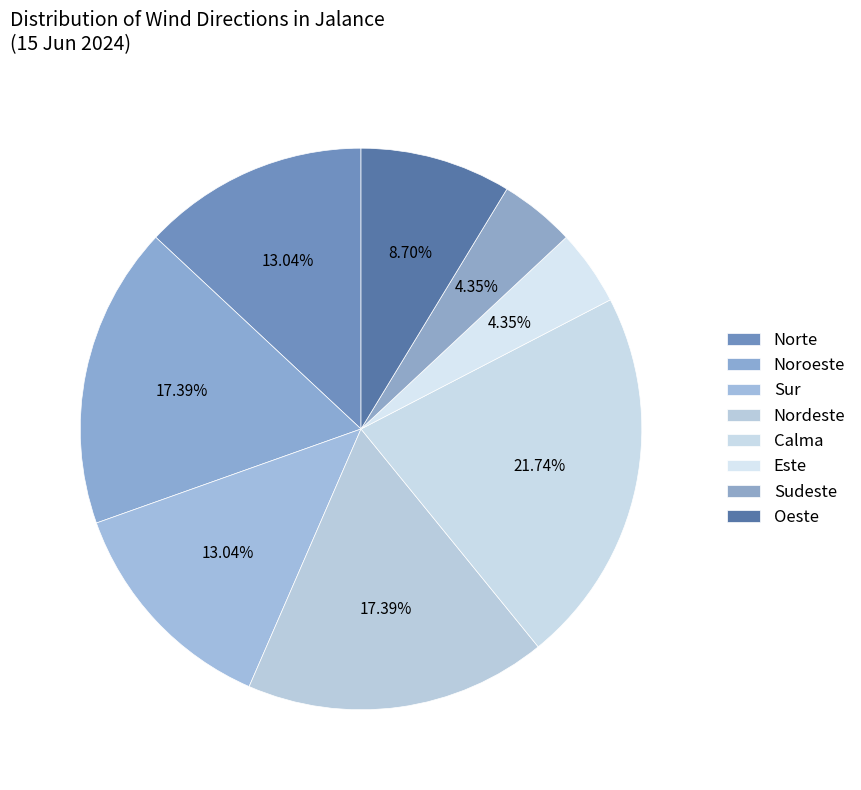

Is the sum of Este and Sur greater than half?

No